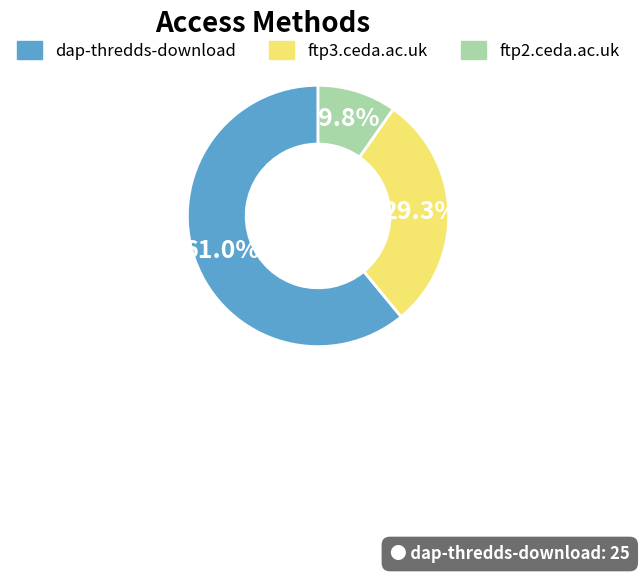

Which has a higher value, ftp2.ceda.ac.uk or dap-thredds-download?

dap-thredds-download